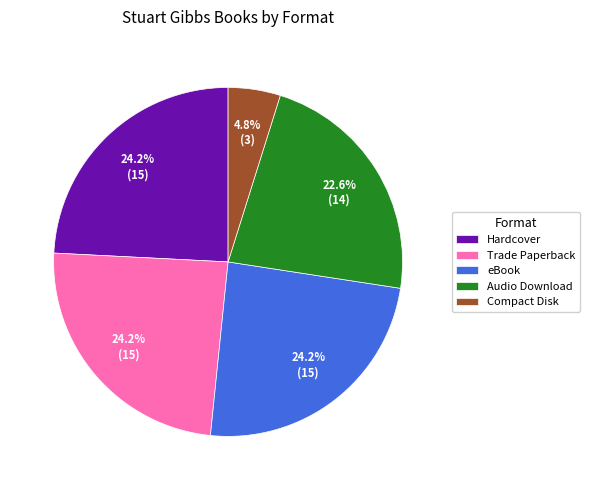

Does any single category account for the majority?

No